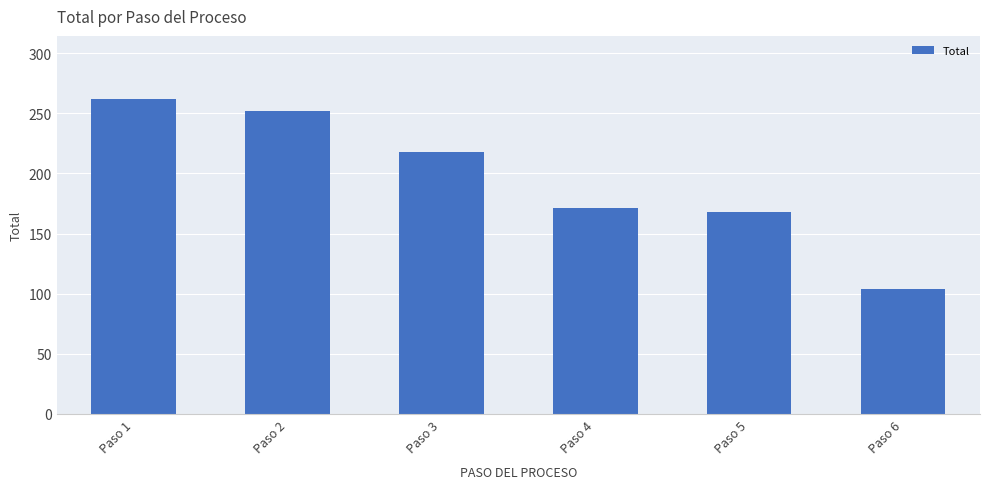

Reading left to right, what are all the values shown in this chart?

262	252	218	171	168	104